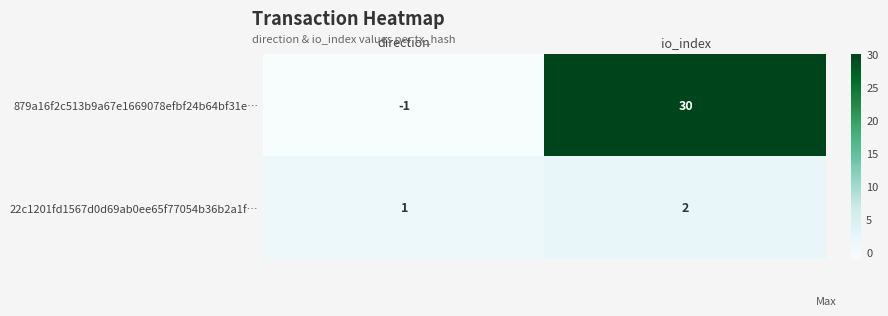

The value of 879a16f2c513b9a67e1669078efbf24b64bf31e… at direction is -1. True or false?

True